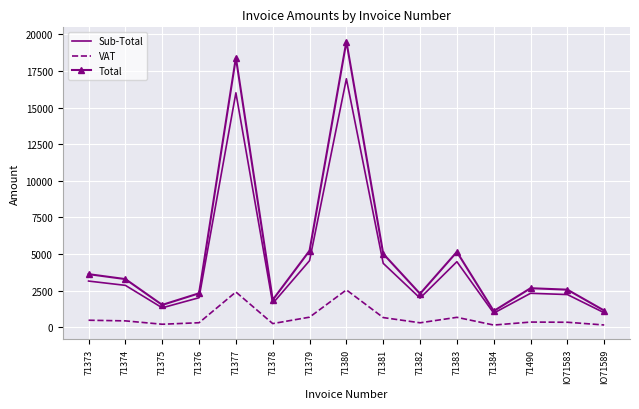

Count the number of categories in the chart.

15